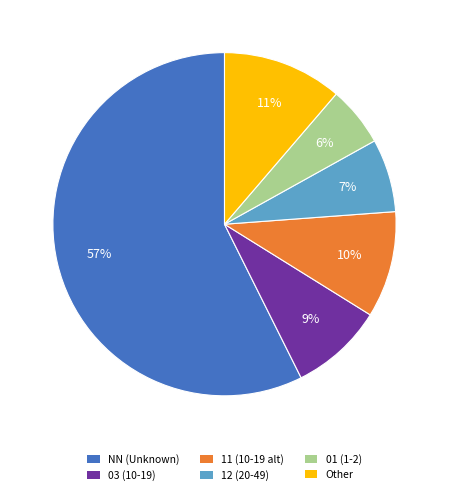

Is the sum of 12 (20-49) and Other greater than half?

No